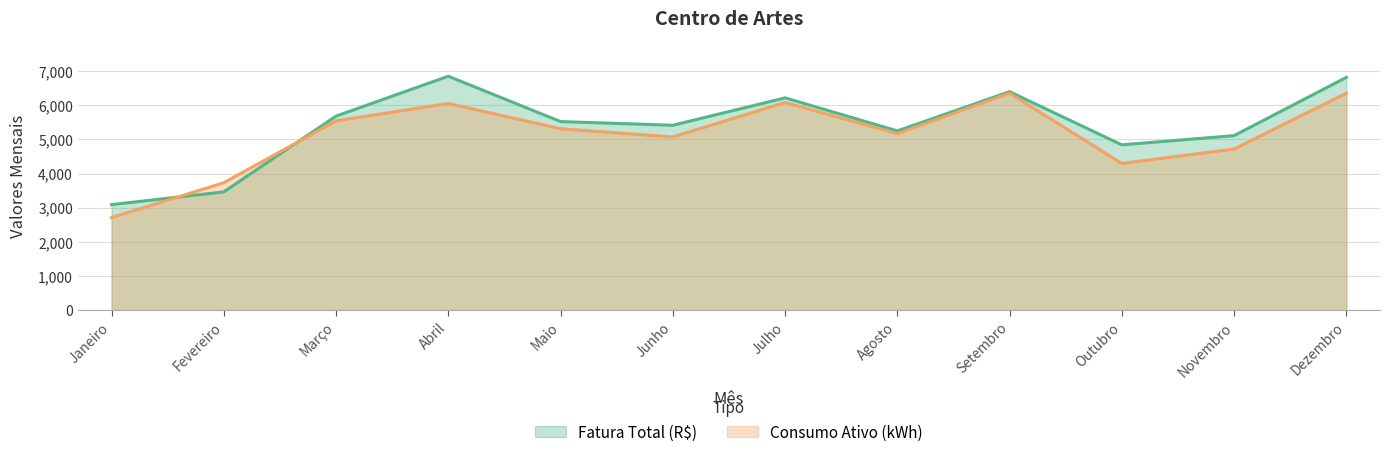

Which label corresponds to the smallest value in the chart?

Janeiro